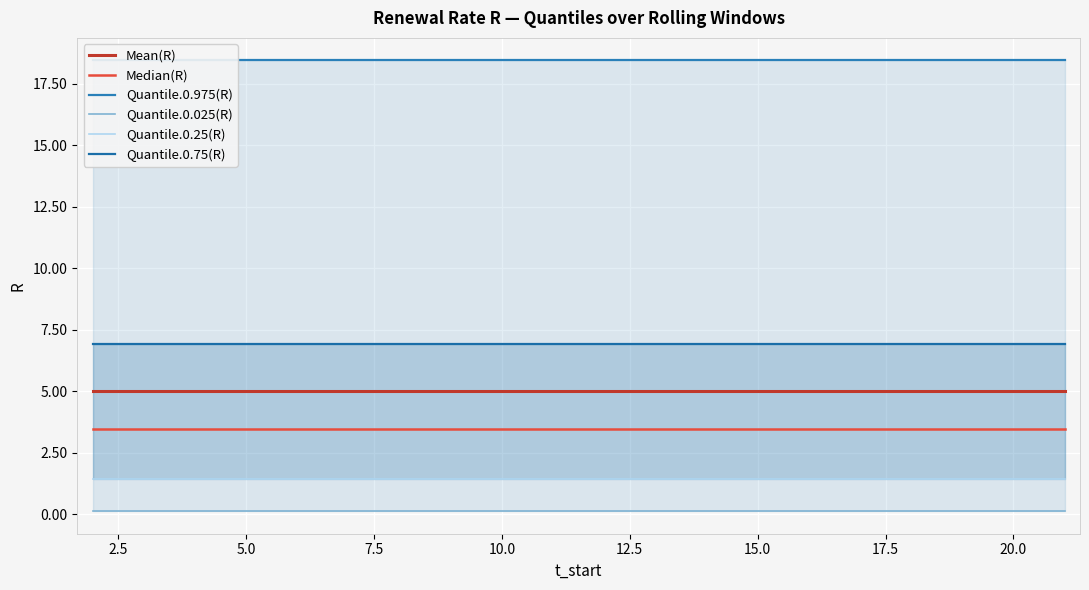

True or false: Mean(R) has more than 2 points higher than both neighbors.

False